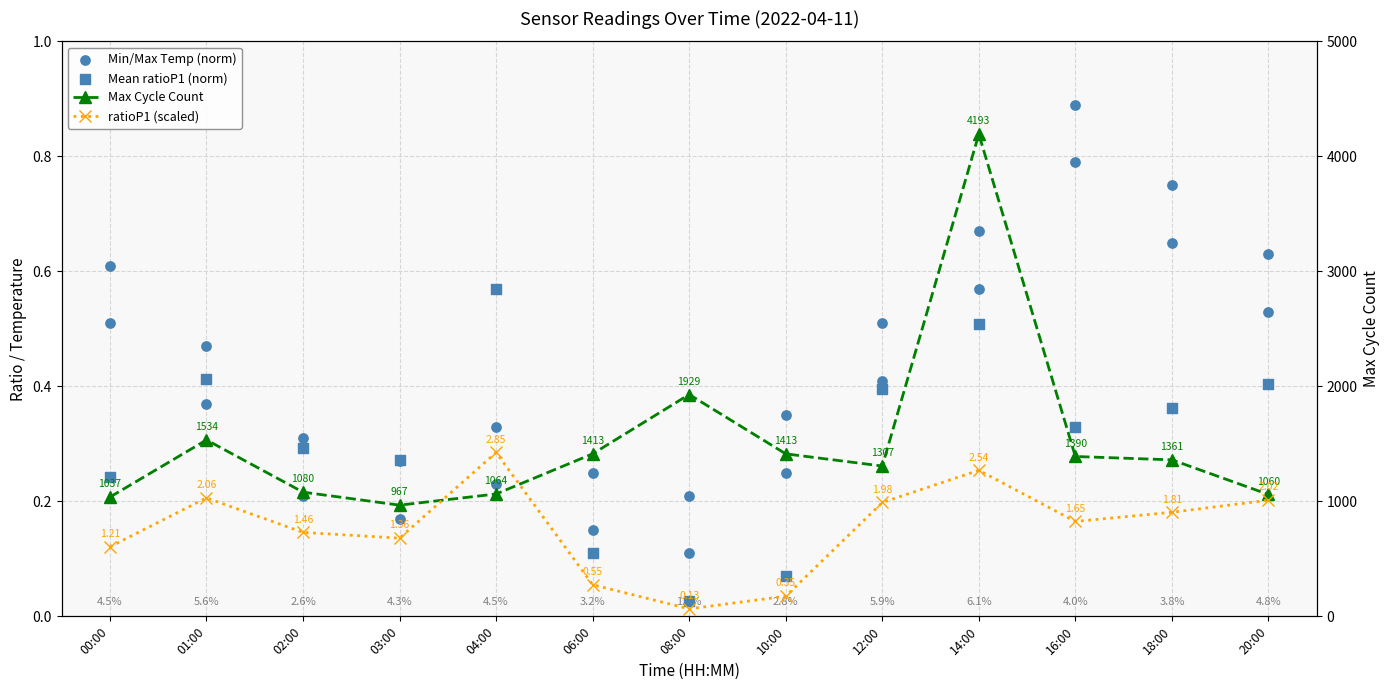

What is the total value across all series at 00:00?

1642.8